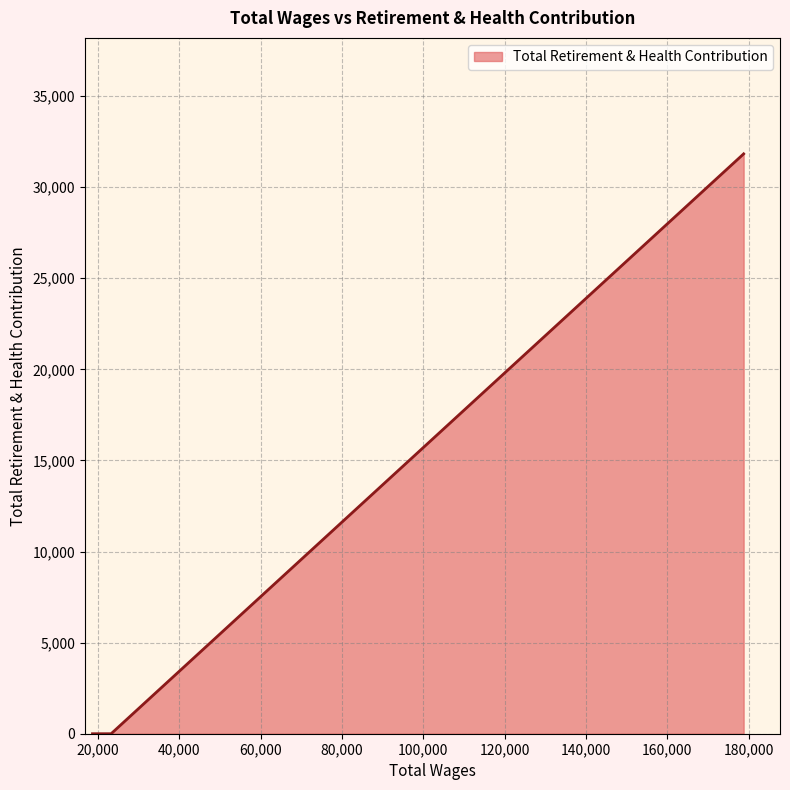

What is the sum of all values?

31826